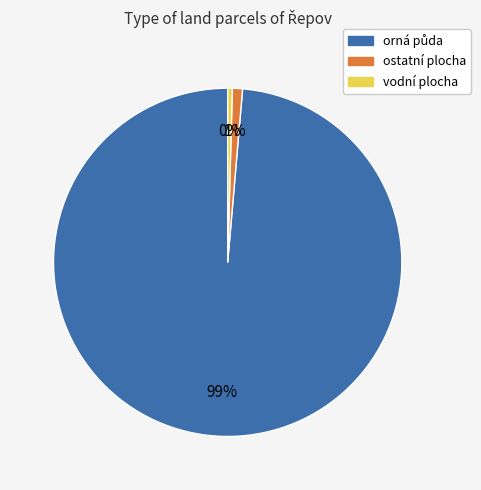

To the nearest percent, what is the average slice percentage?

33%